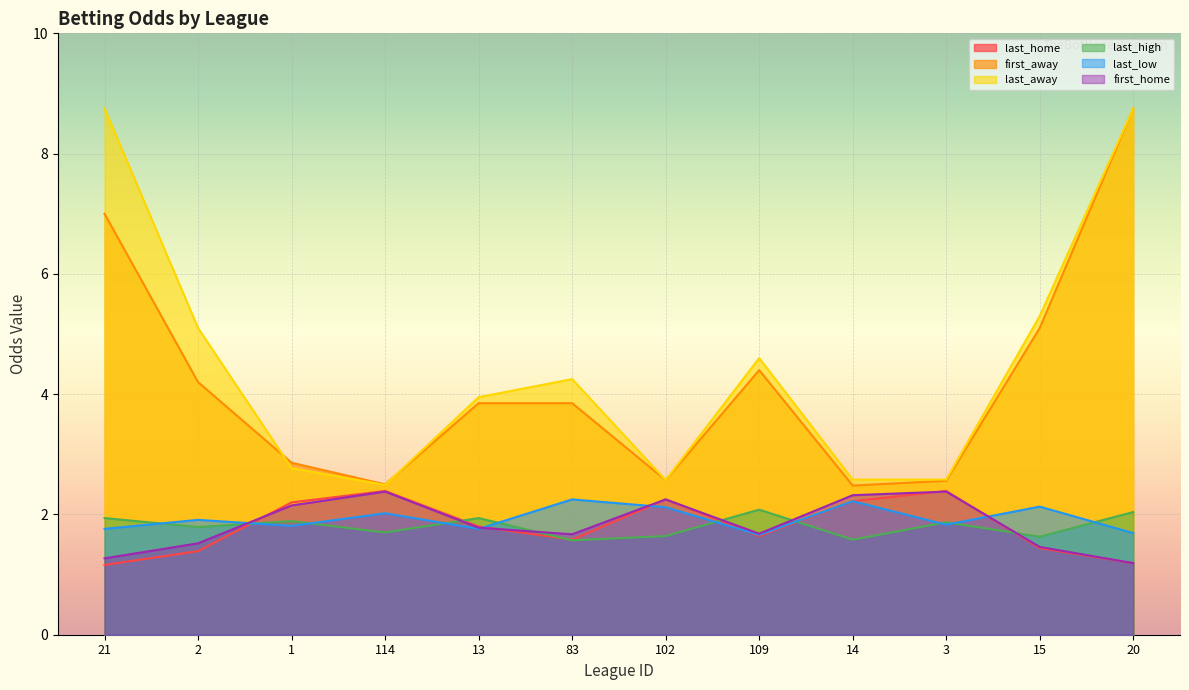

True or false: first_away and first_home intersect in this chart.

False